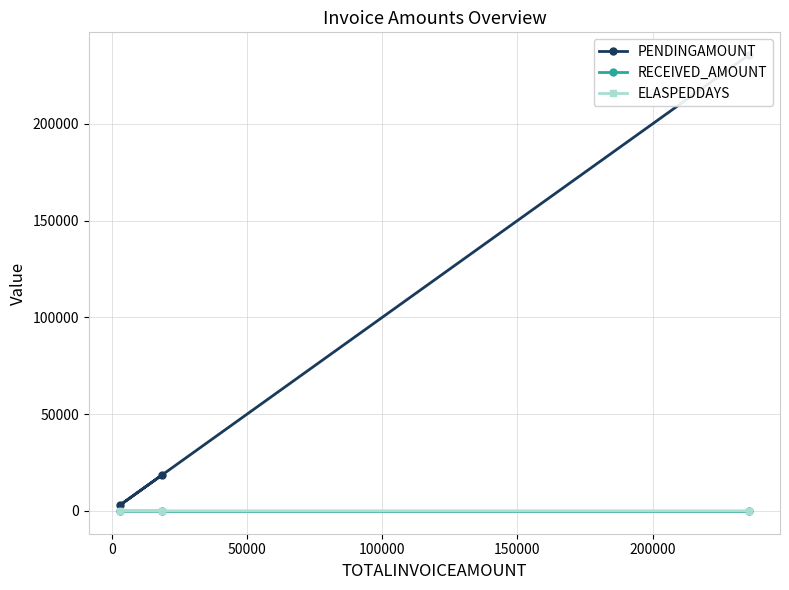

Is this an area chart (filled region under the line)?

No